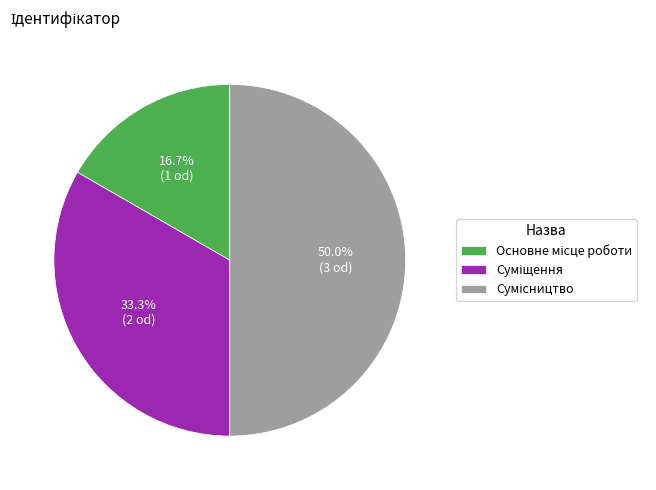

Does any single category account for the majority?

No